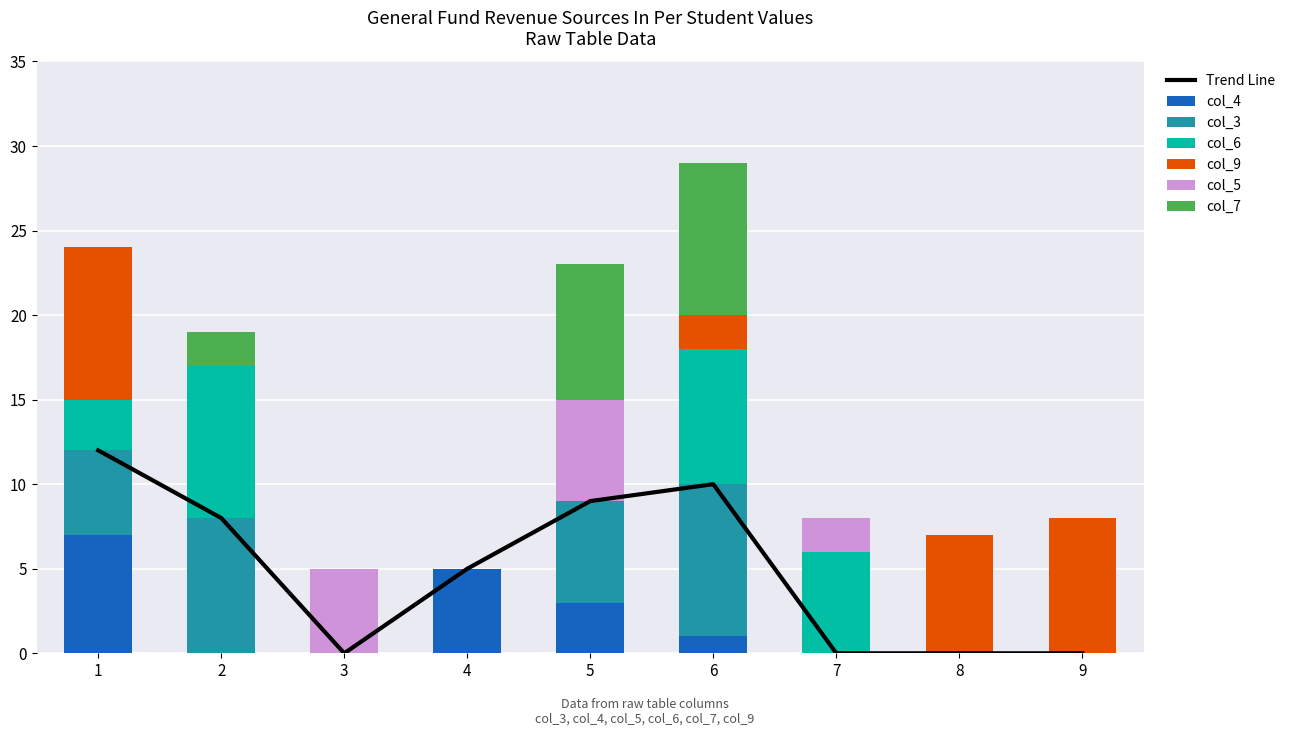

Which series has the widest spread of values?

col_3